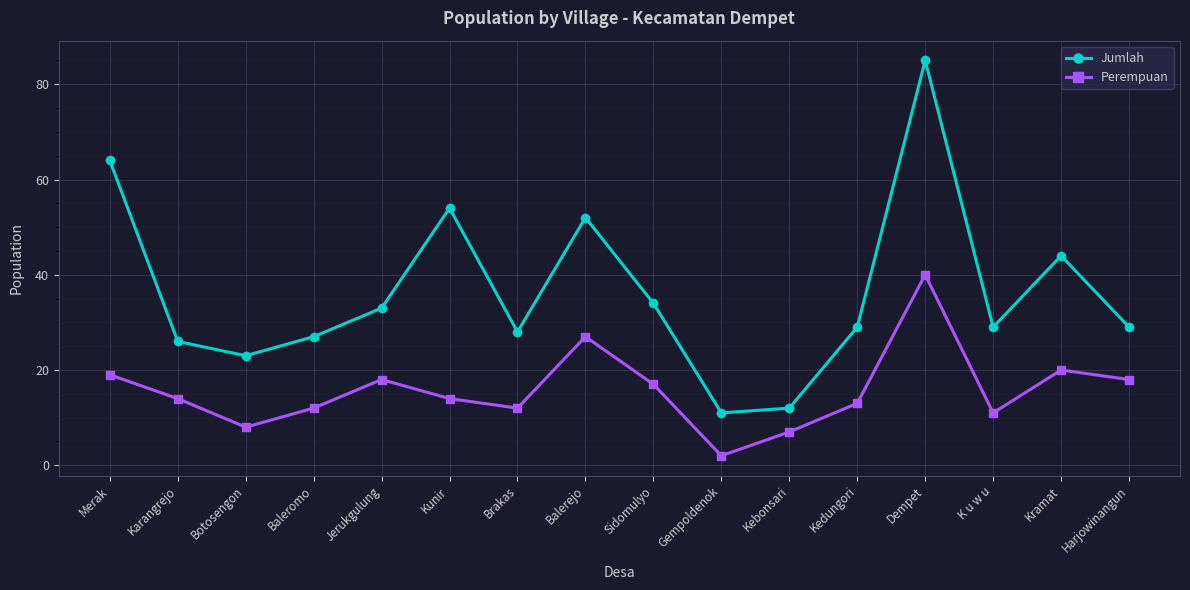

What is the difference between the highest and lowest values at Kunir?

40